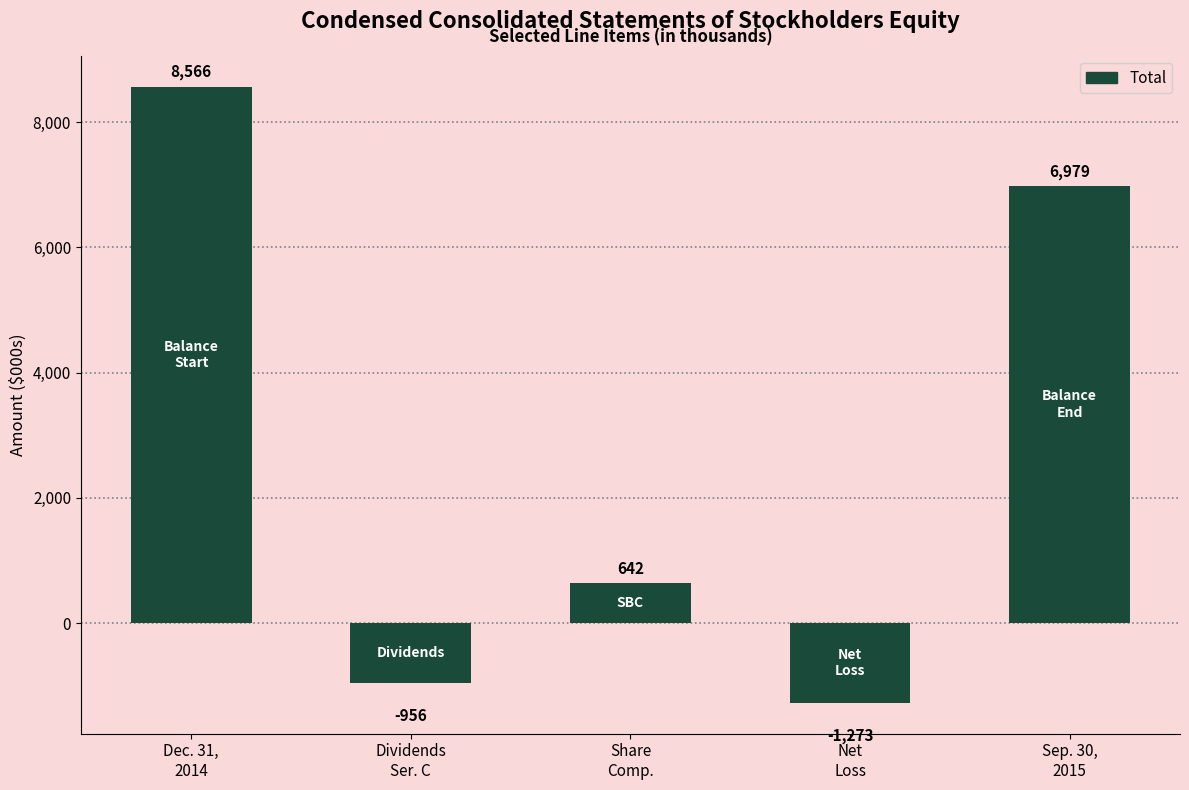

How many positive values are there?

3